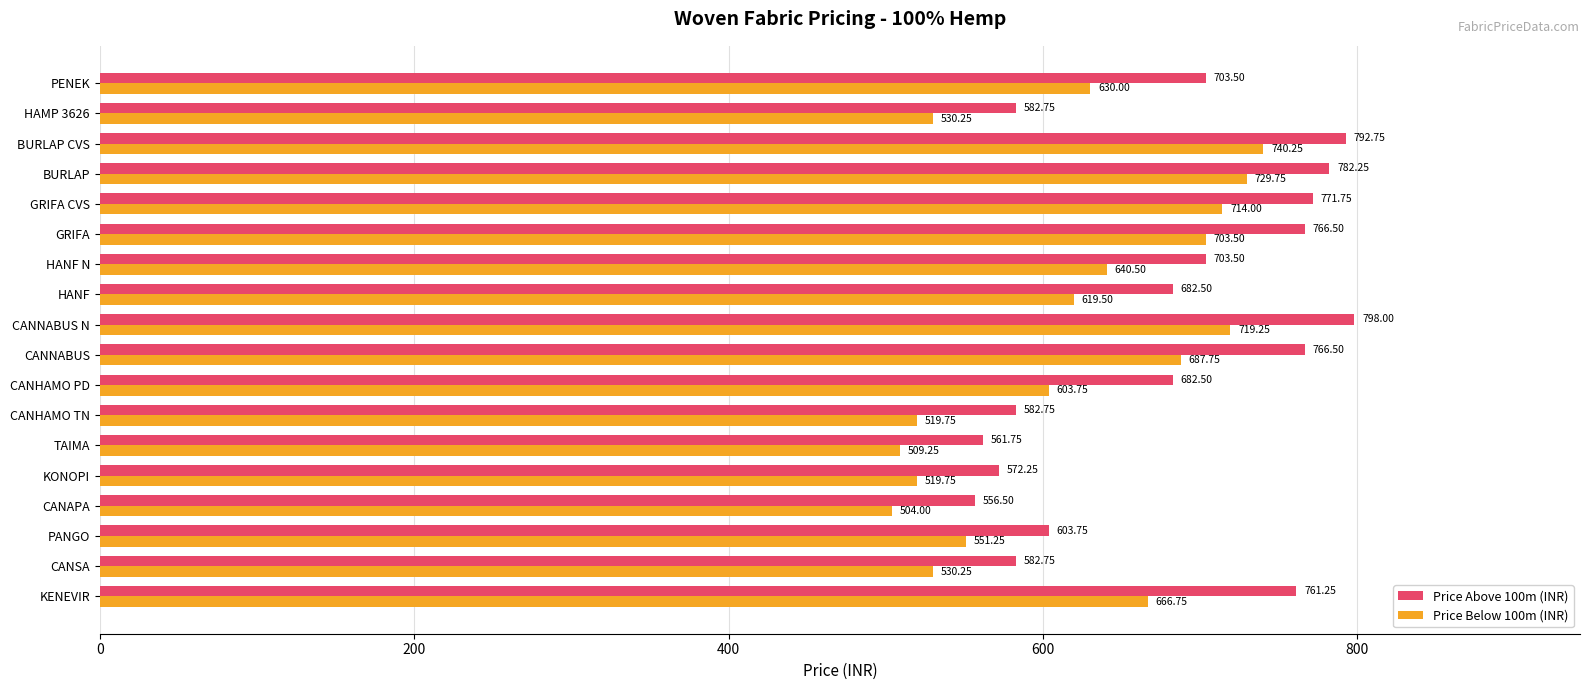

What is the maximum value shown in the chart?

798.0